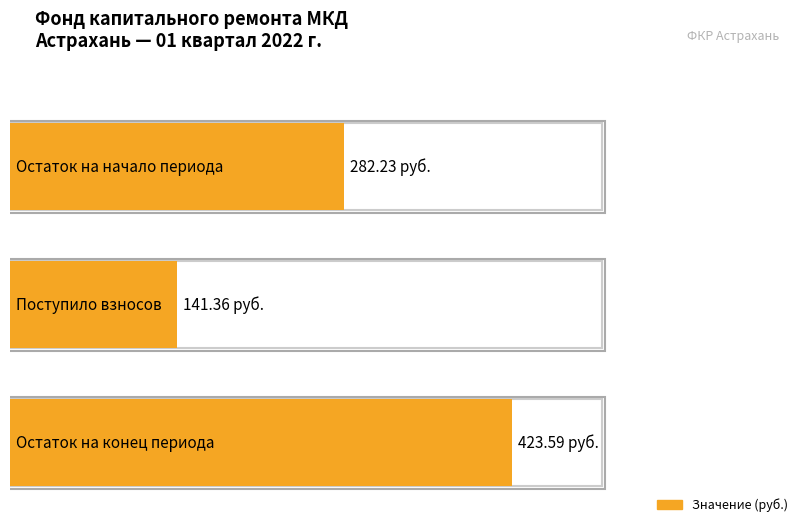

At how many categories does at least one series exceed 200?

2